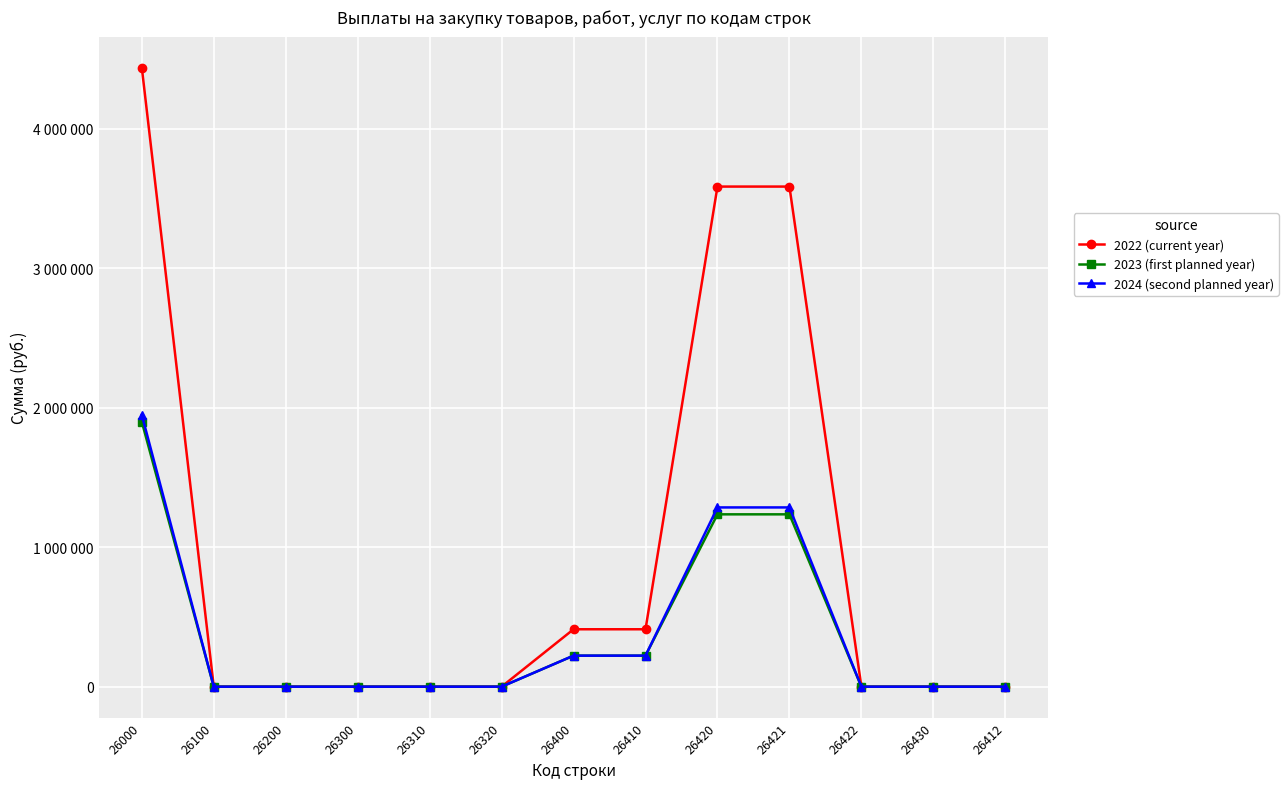

Is this an area chart (filled region under the line)?

No